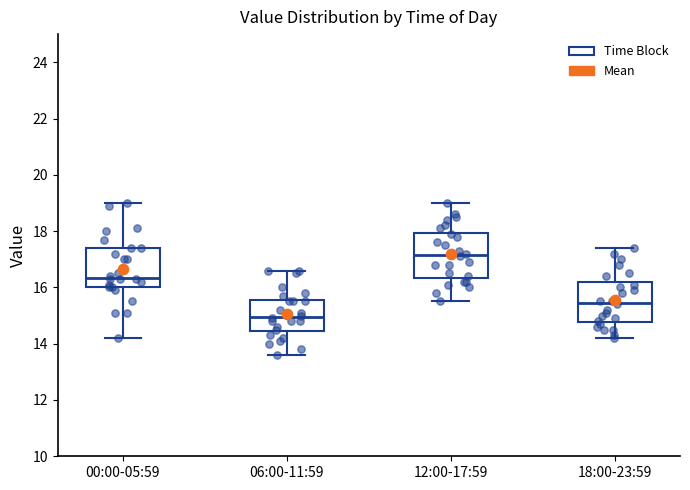

Reading left to right, read every box against the y-axis: the position of its median line, the range the box covers, and the ends of its whiskers. The values are not printed on the chart, so give them approximately, as read against the axis.

00:00-05:59: median 16.4, box 16.0 to 17.4, whiskers 14.2 to 19.0
06:00-11:59: median 15.0, box 14.4 to 15.6, whiskers 13.6 to 16.6
12:00-17:59: median 17.2, box 16.4 to 18.0, whiskers 15.6 to 19.0
18:00-23:59: median 15.4, box 14.8 to 16.2, whiskers 14.2 to 17.4